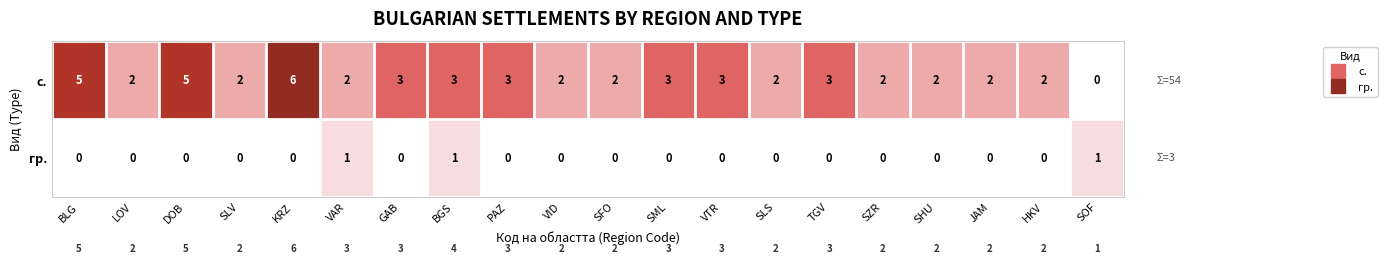

How many с. values are between 2 and 3?

16